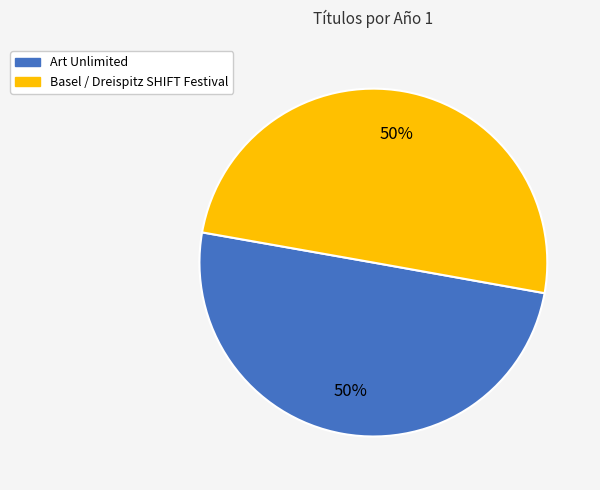

To the nearest percent, what percentage of the pie is Art Unlimited?

50%